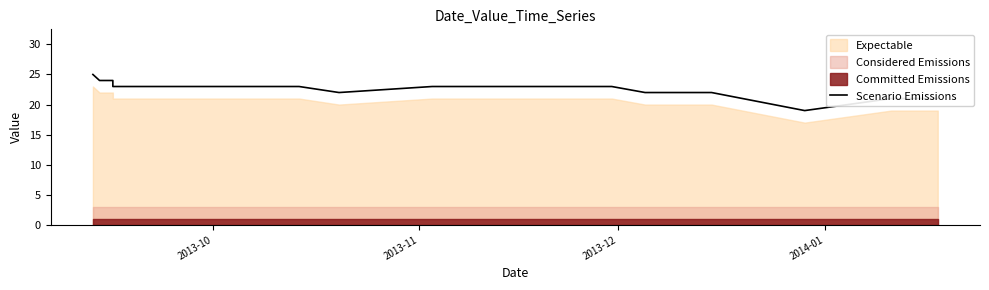

What is the difference between the maximum and minimum values?

6